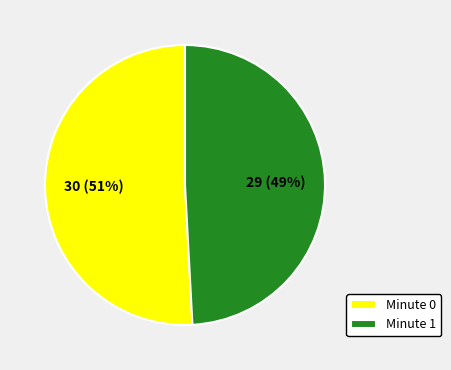

Count the number of slices in the pie.

2